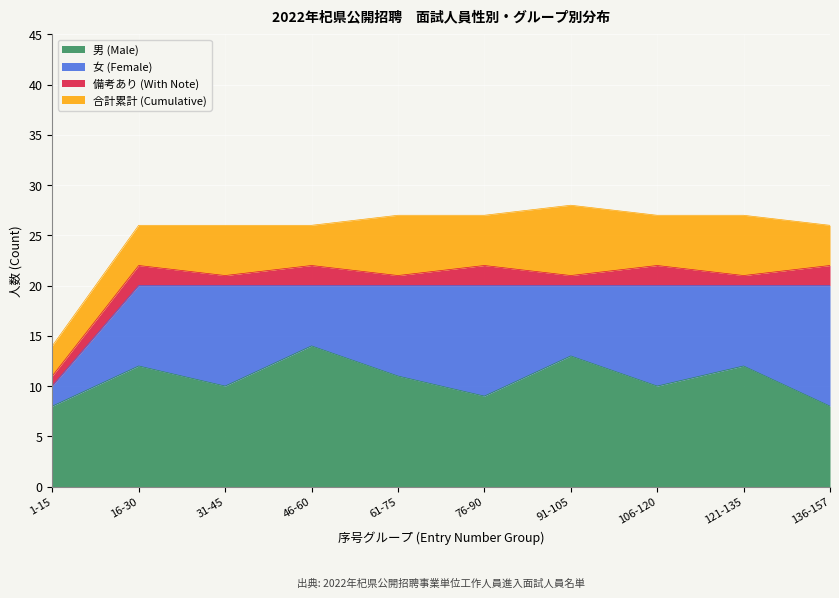

Reading left to right, transcribe all the data shown in this chart.

男 (Male): 8	12	10	14	11	9	13	10	12	8
女 (Female): 2	8	10	6	9	11	7	10	8	12
備考あり (With Note): 1	2	1	2	1	2	1	2	1	2
合計累計 (Cumulative): 3	4	5	4	6	5	7	5	6	4